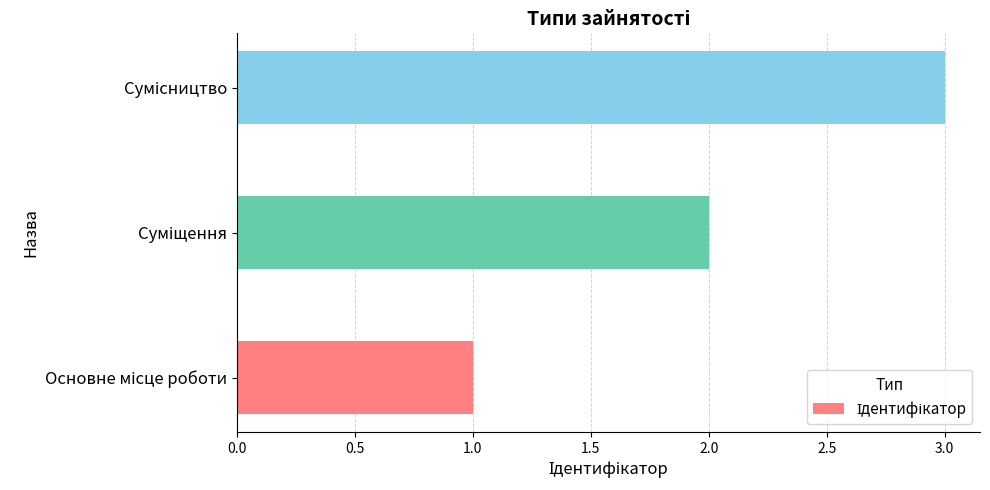

What is the minimum value shown in the chart?

1